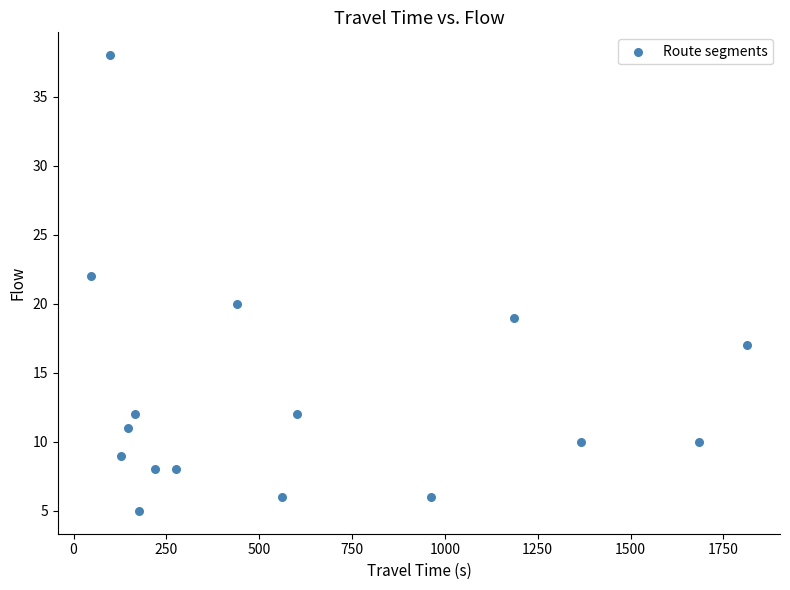

What is the range of Y values (max minus min)?

33